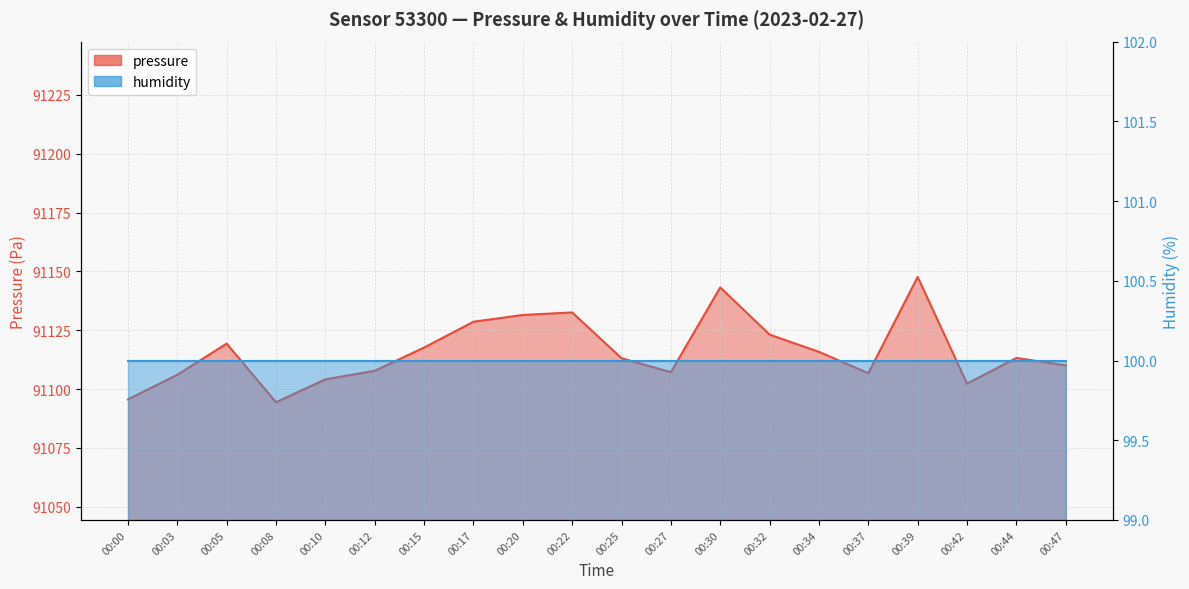

What is the difference between the second highest and minimum values?

48.8